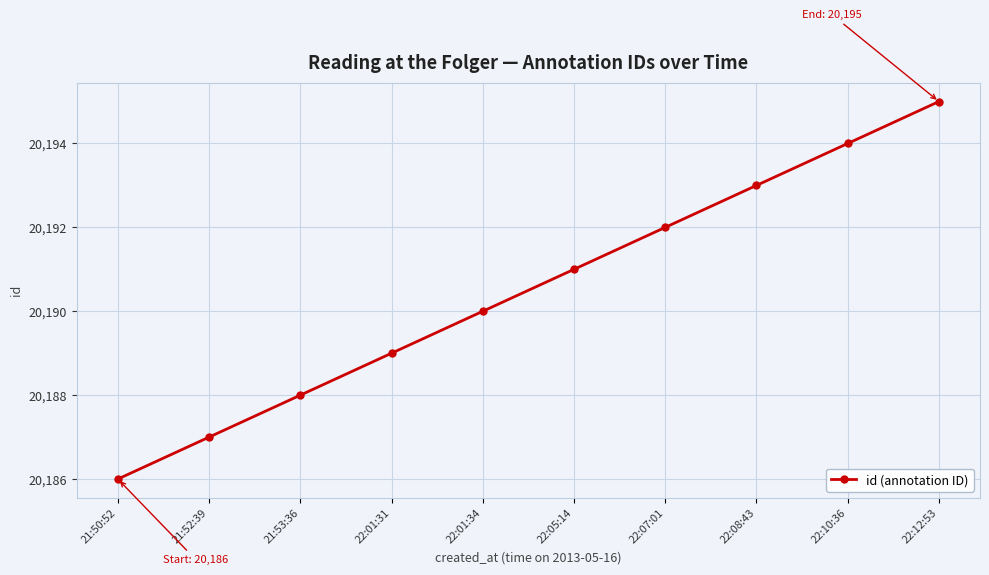

Reading left to right, list all the values displayed in this chart.

20186	20187	20188	20189	20190	20191	20192	20193	20194	20195